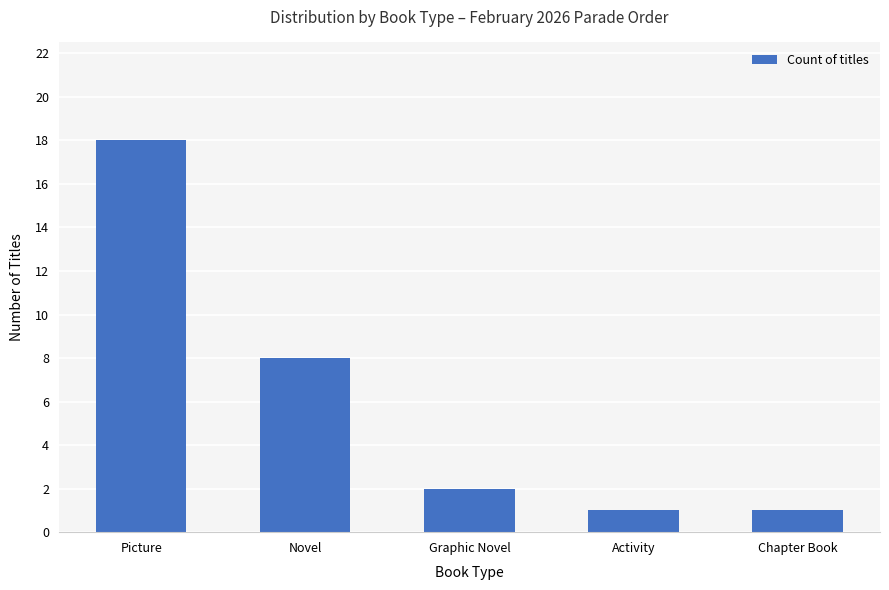

How many series are shown in this chart?

1